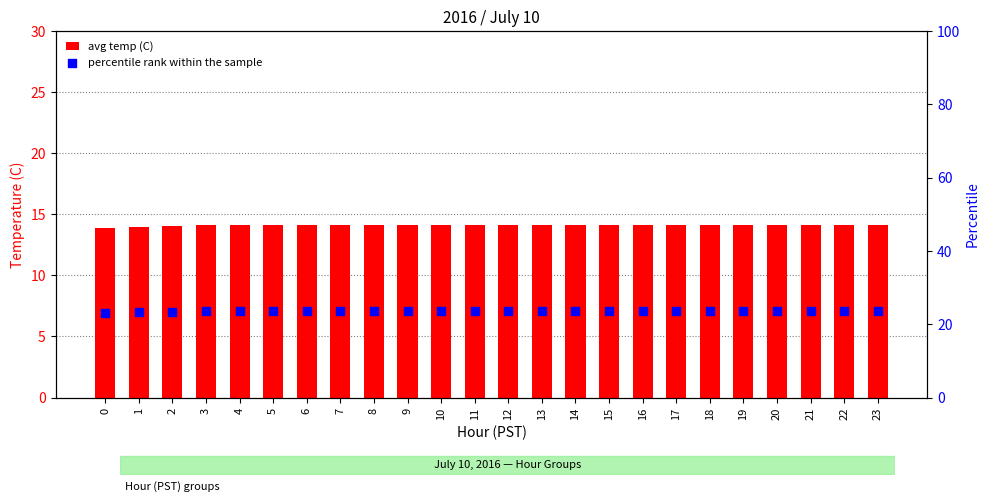

At how many categories does at least one series exceed 22?

24